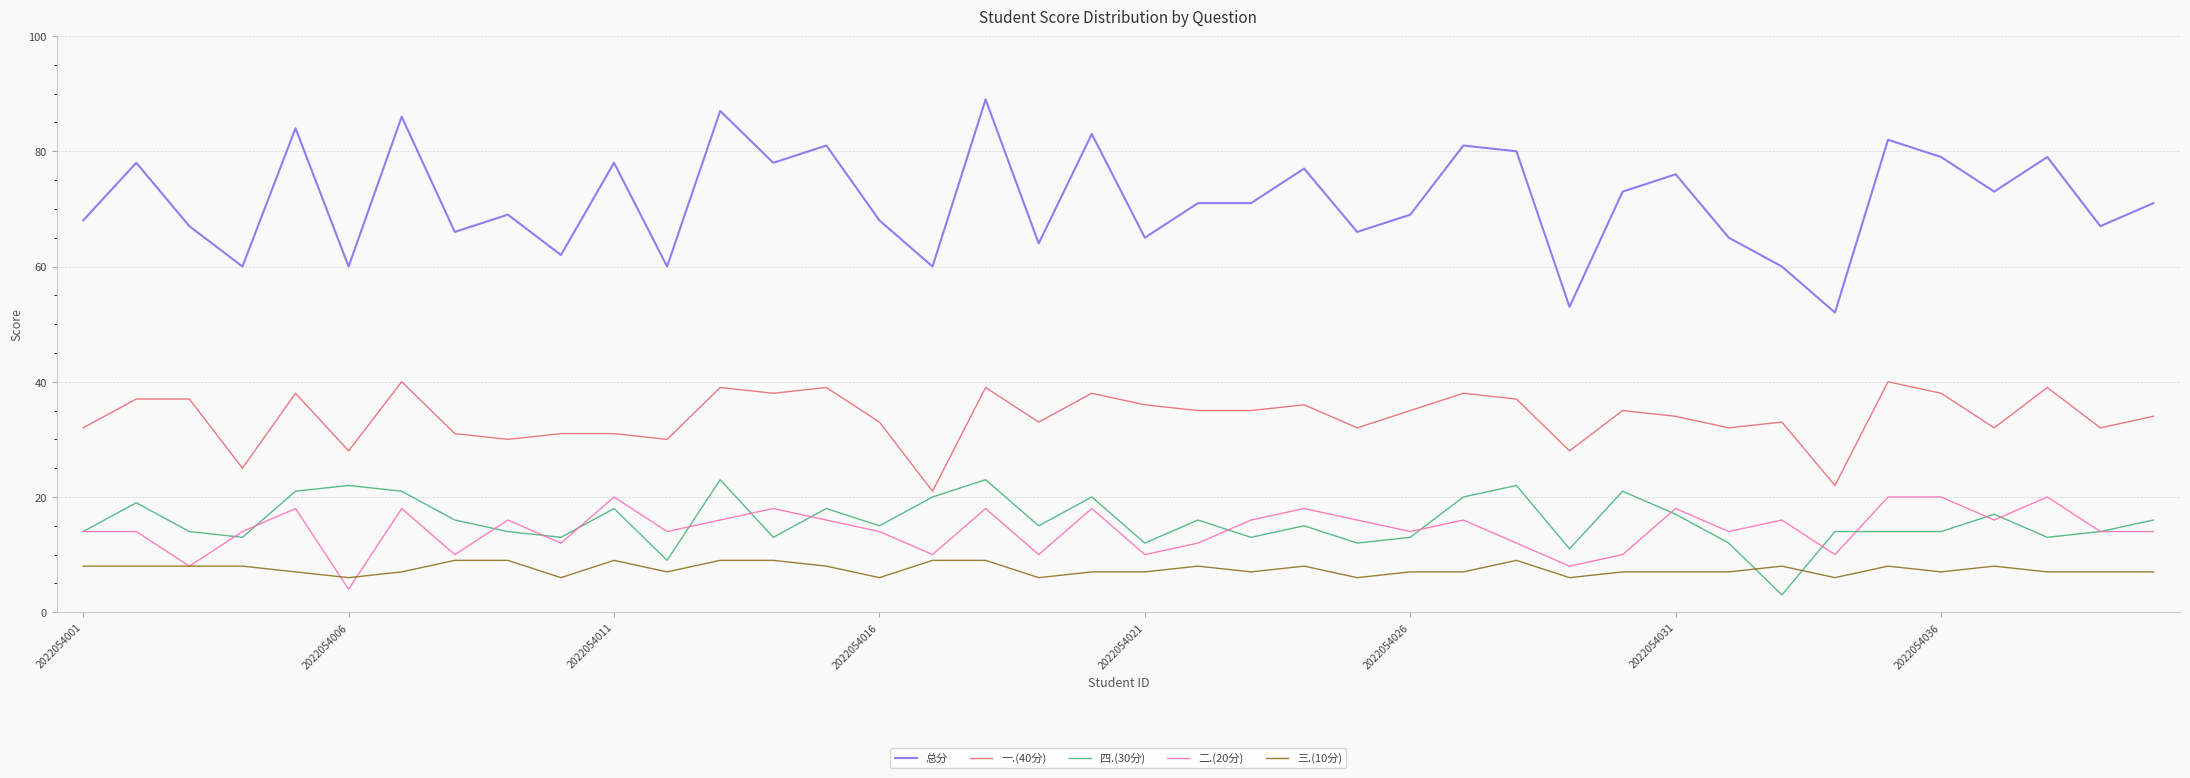

Which series has the largest range (max minus min)?

总分